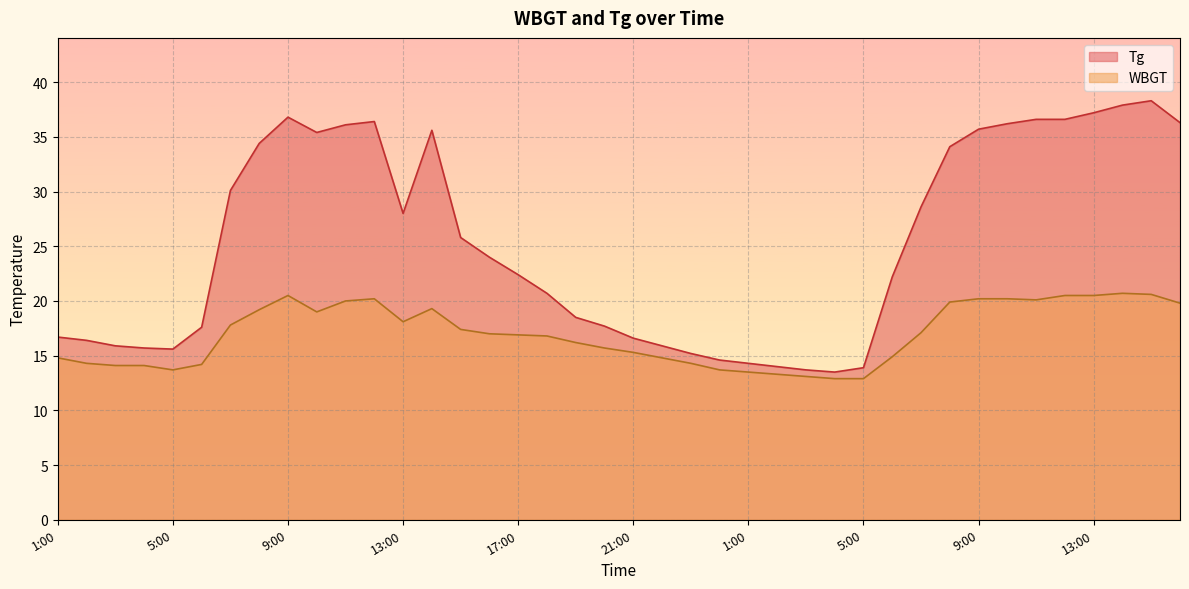

Which category has the highest value across all series?

15:00